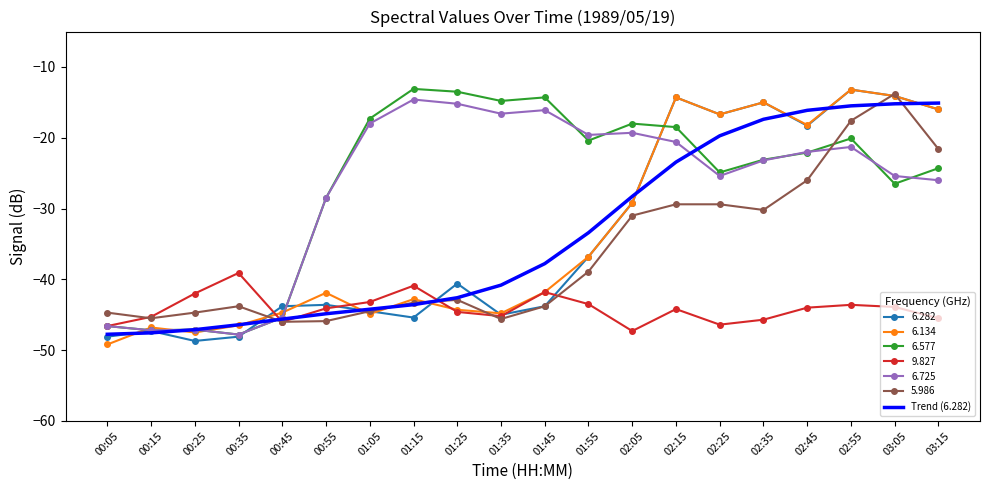

What is the spread (max minus min) of values at 01:05?

27.6